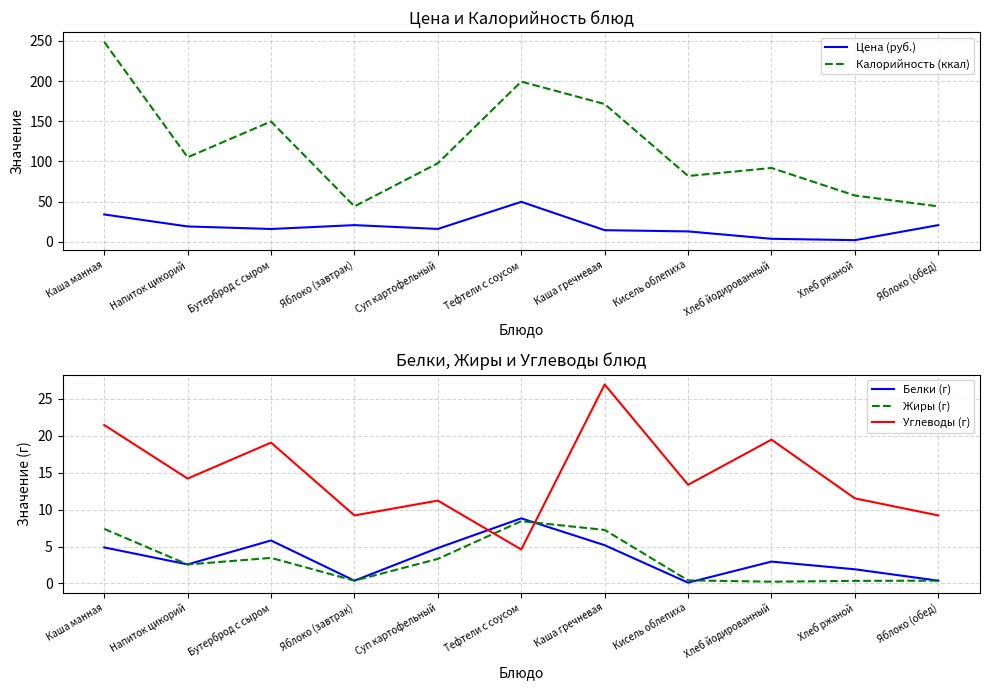

True or false: Жиры (г) and Калорийность (ккал) cross at least once.

False